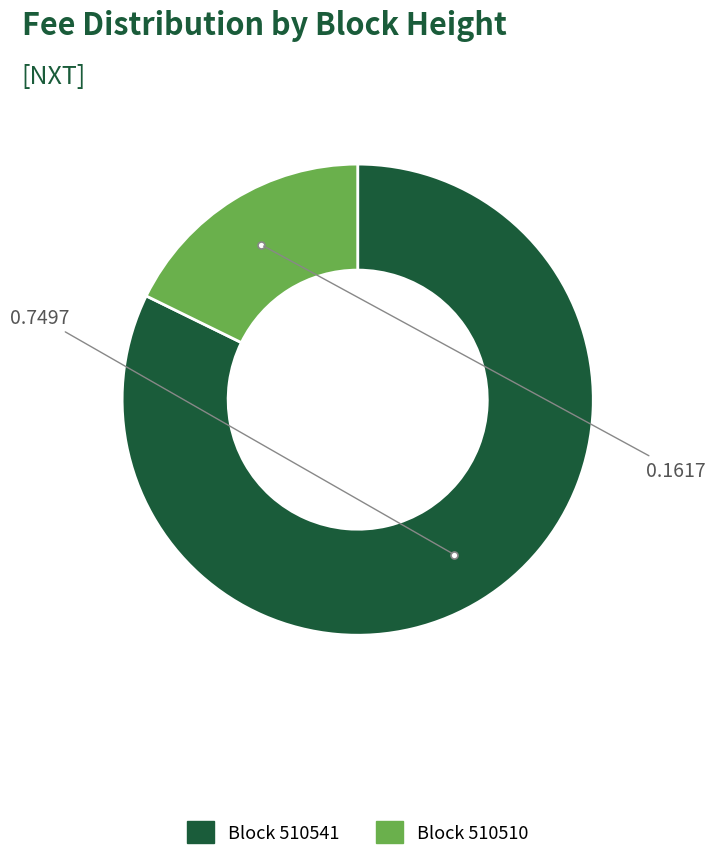

Is there a majority slice in this chart?

Yes